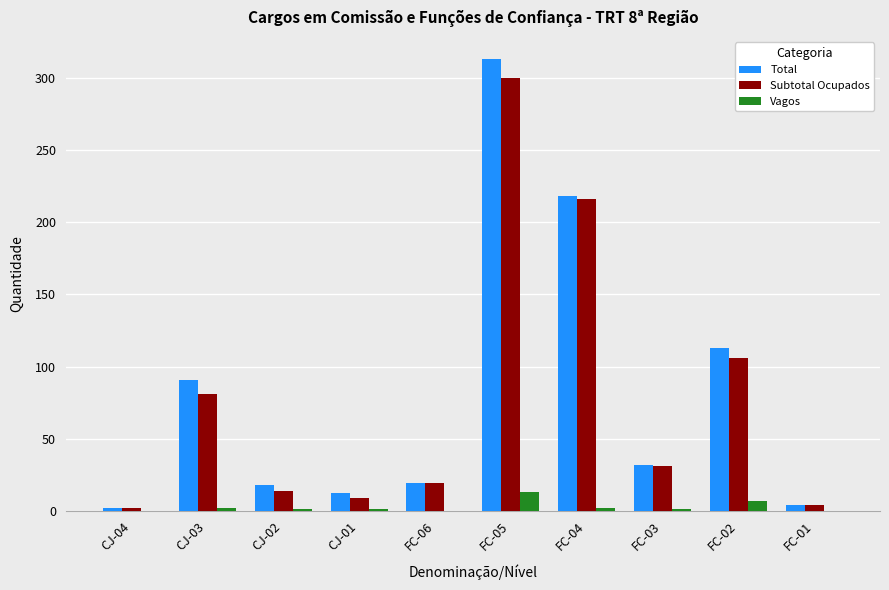

What is the sum of all Total values?

822